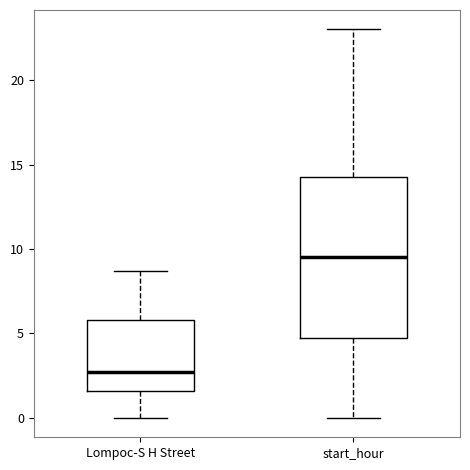

Reading left to right, transcribe this box plot: for each box, give where its median line is, the range the box spans, and where its two whiskers end, as read against the y-axis. The values are not printed on the chart, so give them approximately, as read against the axis.

Lompoc-S H Street: median 2.5, box 1.5 to 6.0, whiskers 0.0 to 8.5
start_hour: median 9.5, box 5.0 to 14.5, whiskers 0.0 to 23.0